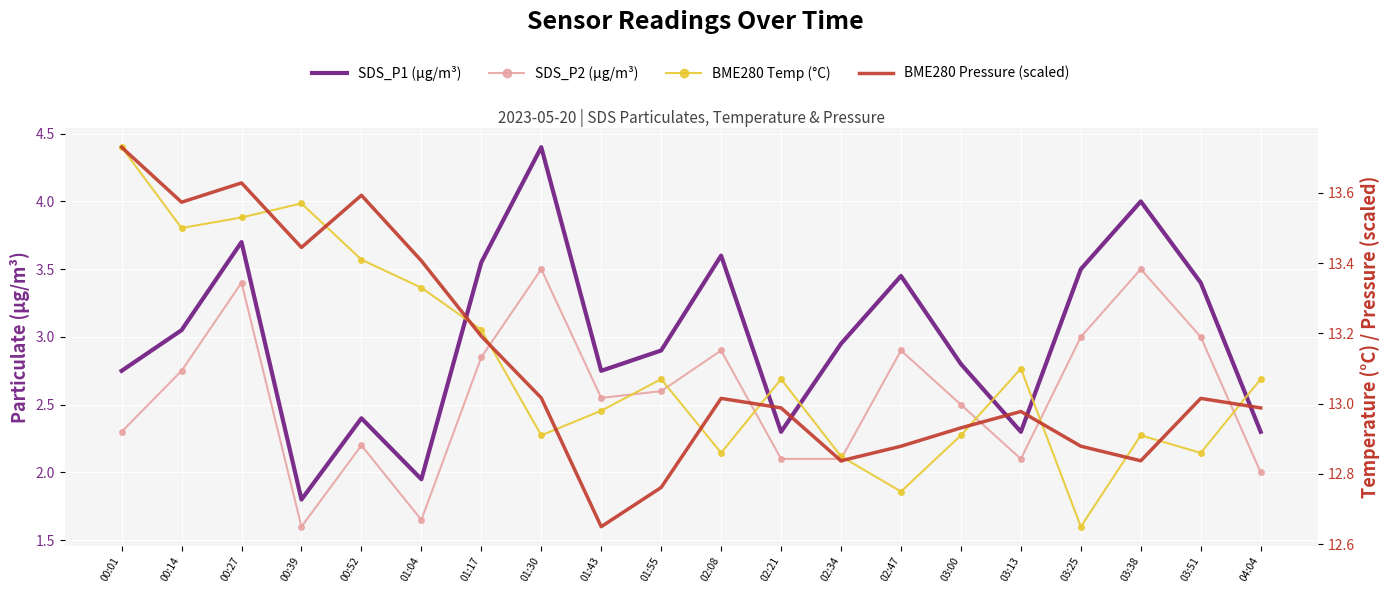

Count the number of data series in this chart.

4